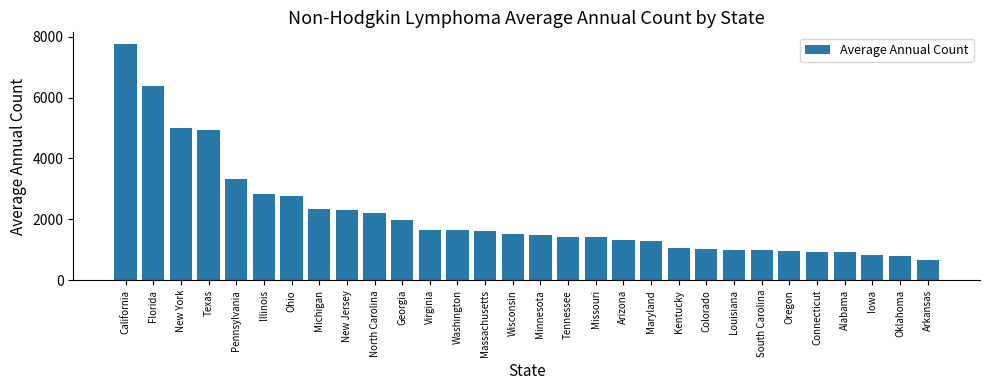

What position from the left is Connecticut?

26